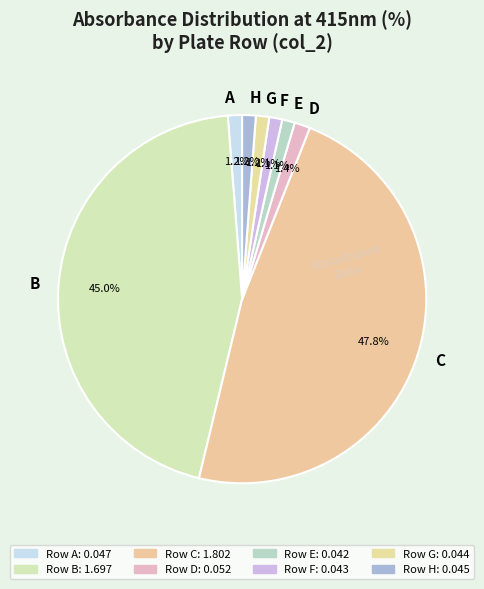

Which slice is the largest?

C